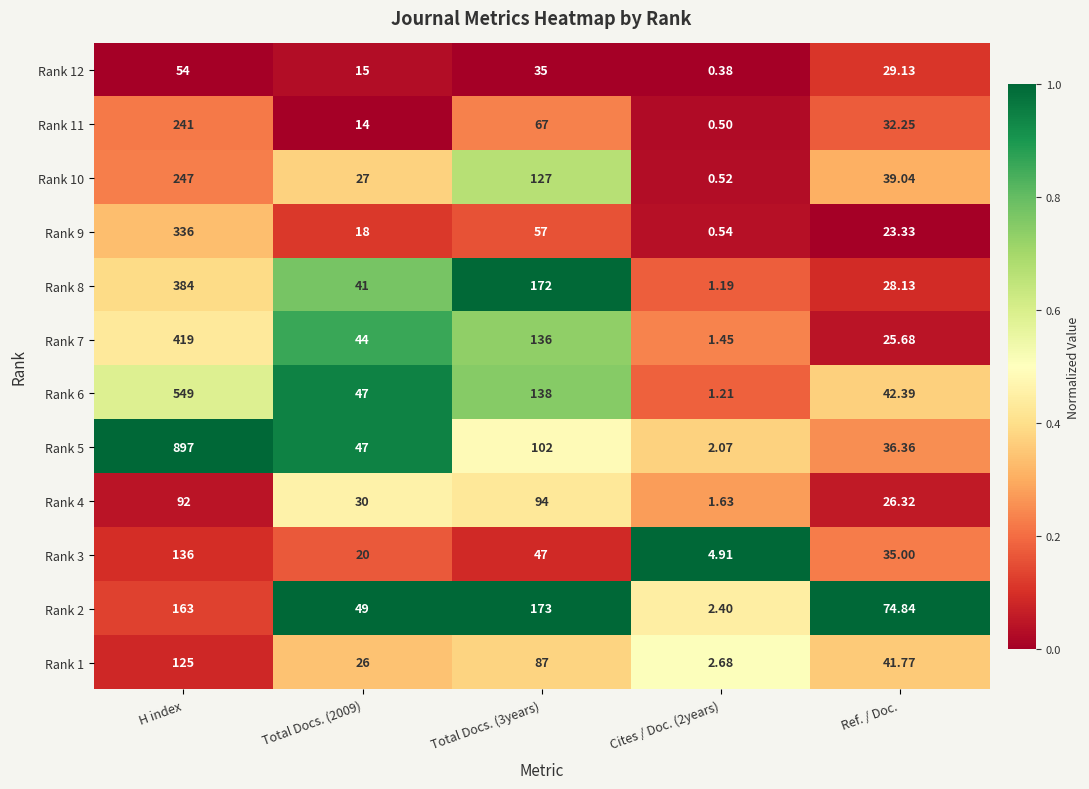

At which category is the sum across all series the highest?

H index